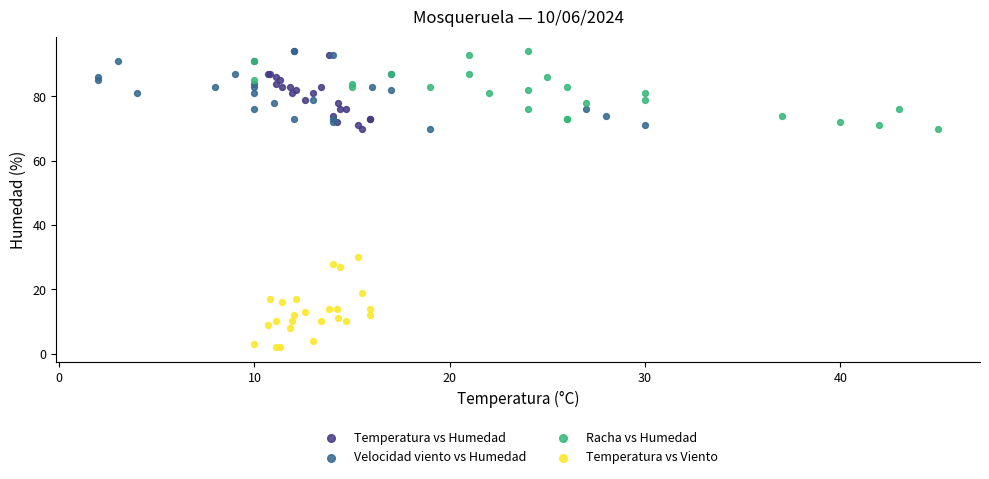

Which series reaches the minimum Y coordinate?

Temperatura vs Viento